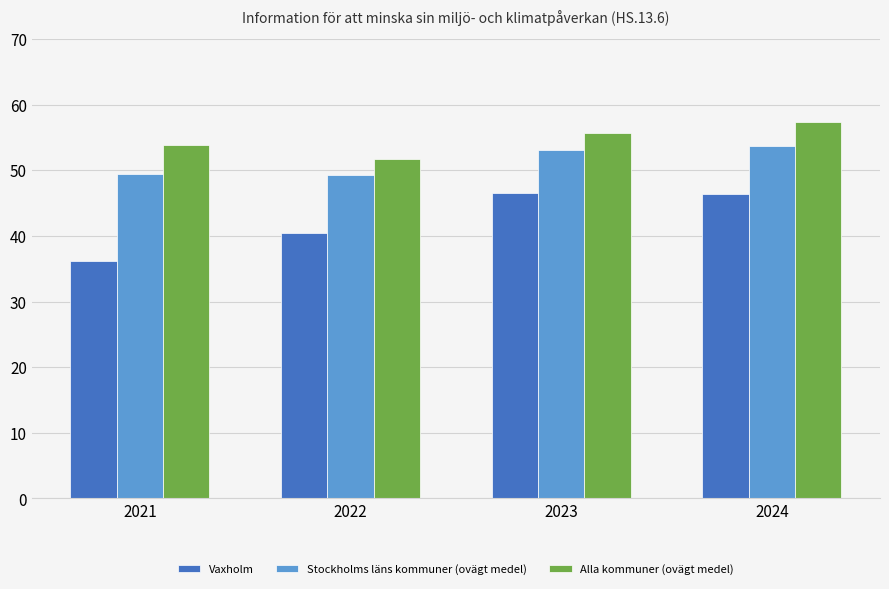

What is the sum of the Stockholms läns kommuner (ovägt medel) values at 2024 and 2021?

103.1